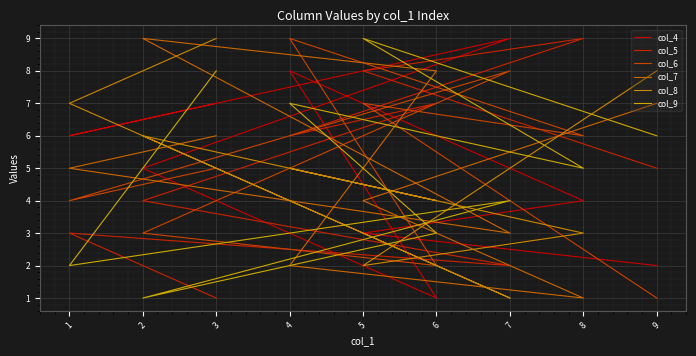

What is the lowest value of the col_5 series?

1